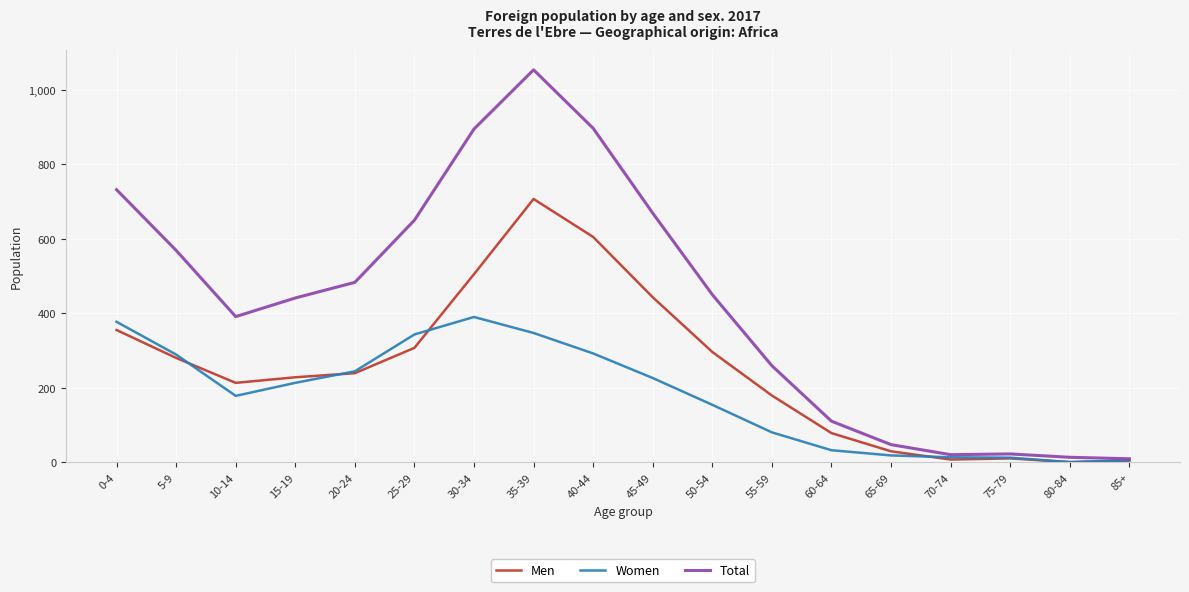

The value of Men at 60-64 is 78. True or false?

True